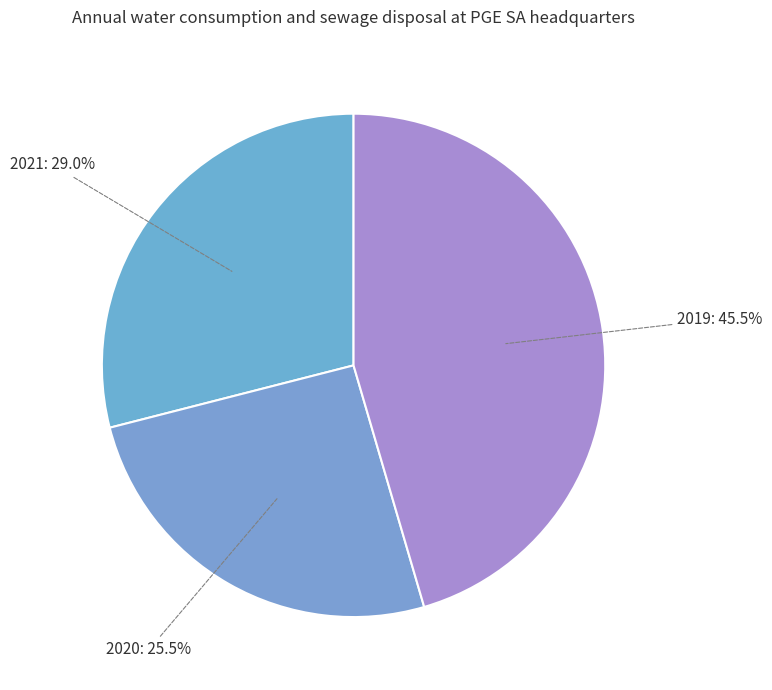

To the nearest percent, what is the difference between the largest and smallest slice percentages?

20%